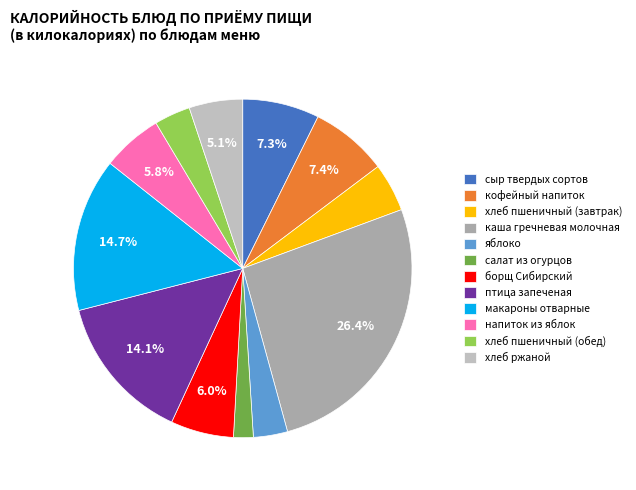

Does макароны отварные account for over 50% of the chart?

No